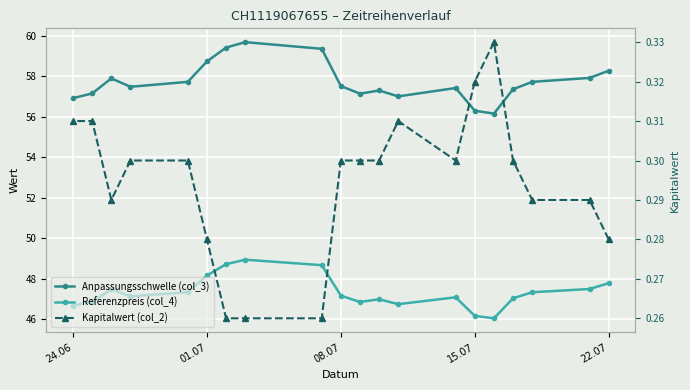

What position from the left is 08.07?

3